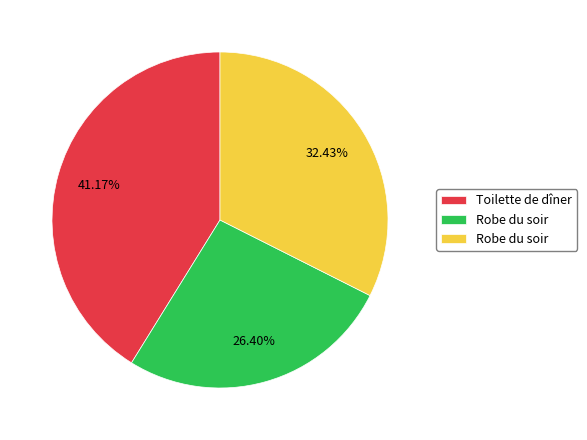

Is there a majority slice in this chart?

No